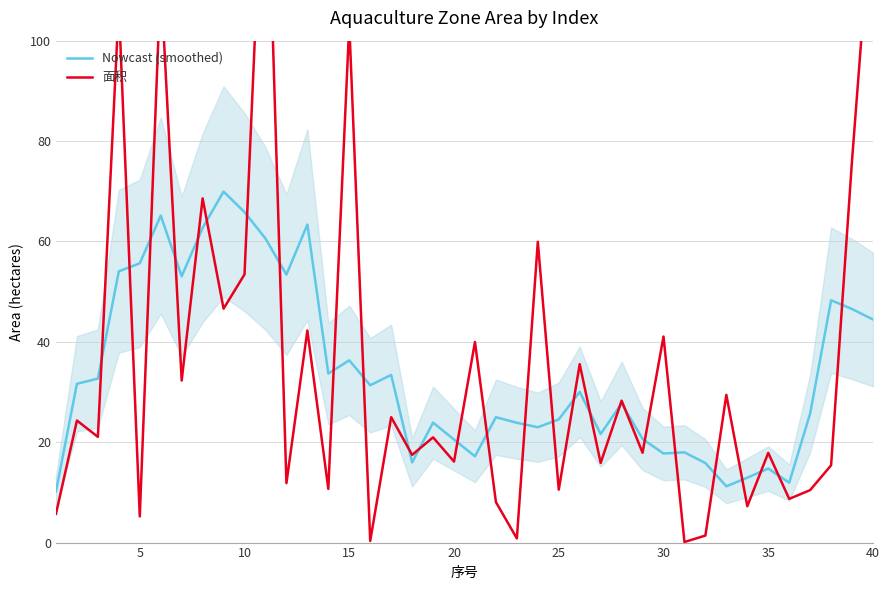

Which series has the largest total across all categories?

面积